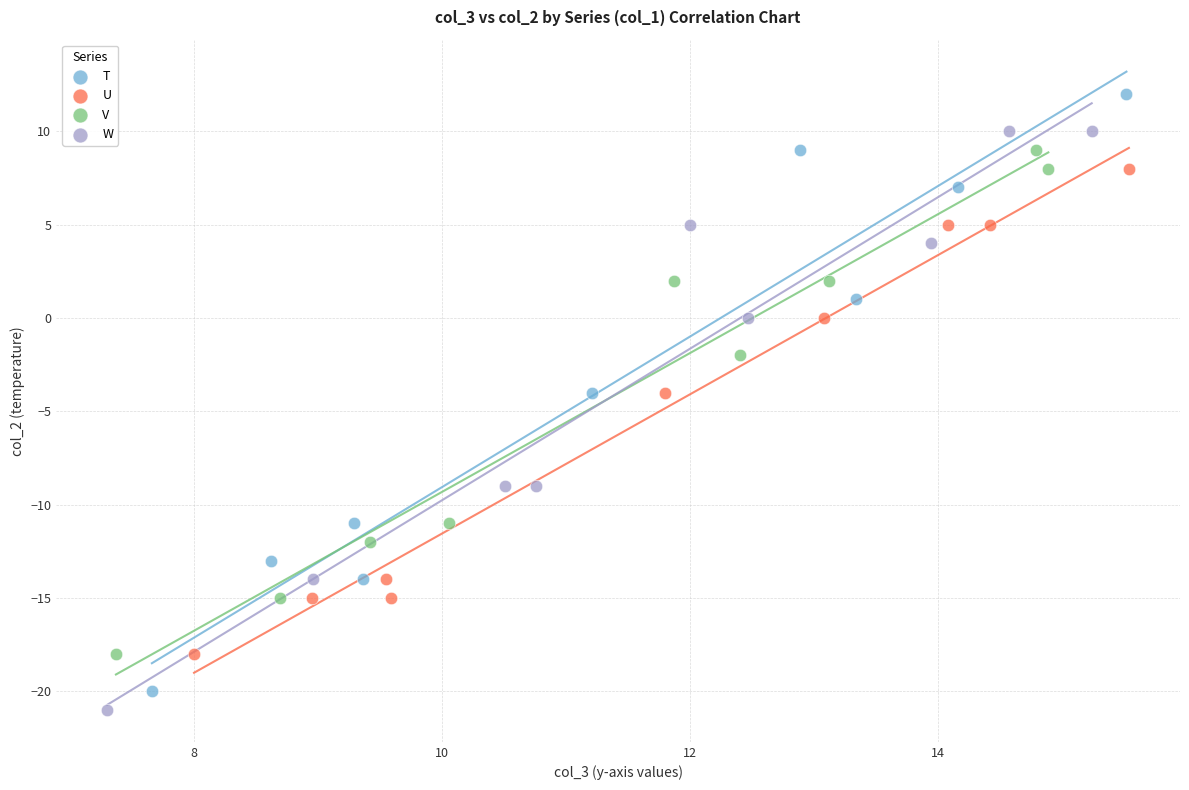

Which series contains the highest Y value?

T